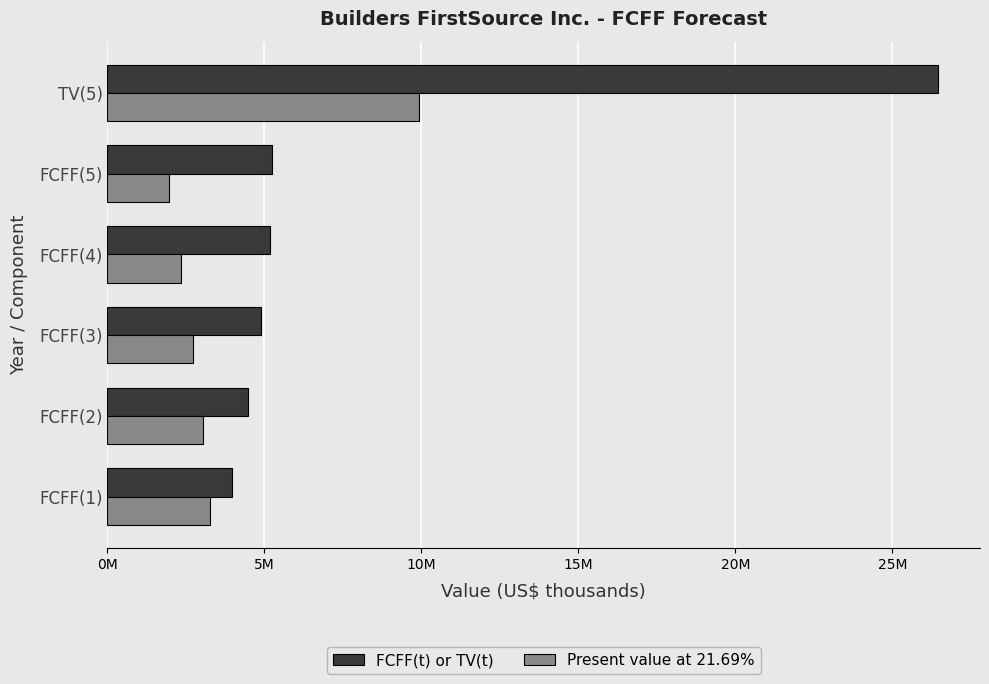

Count the number of data series in this chart.

2